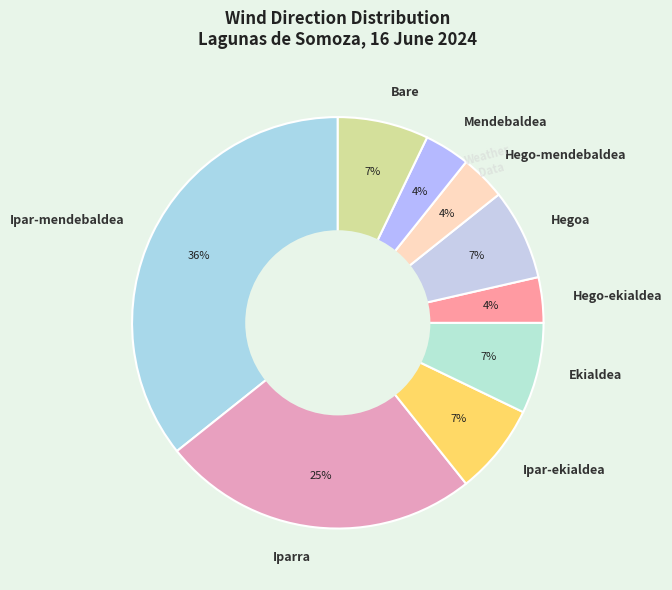

To the nearest percent, what is the average slice percentage?

11%